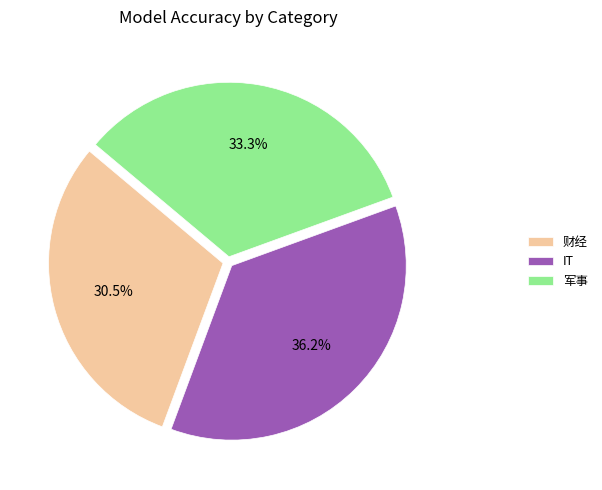

Is it true that 财经 is 23% of the pie?

False